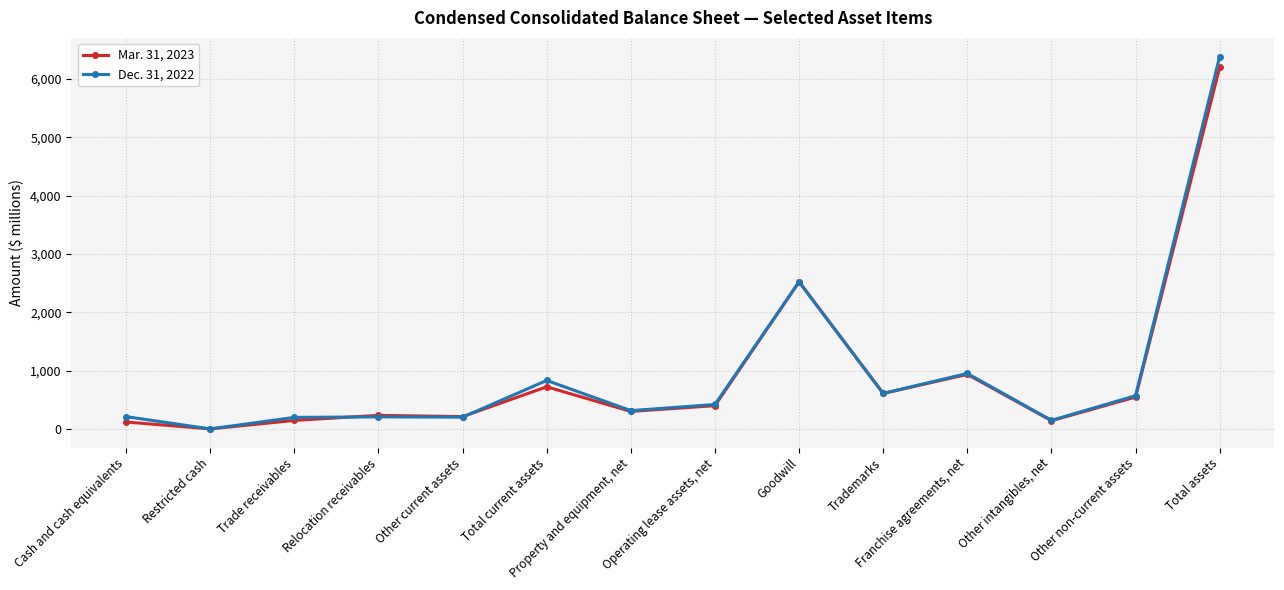

At which category is the sum across all series the highest?

Total assets